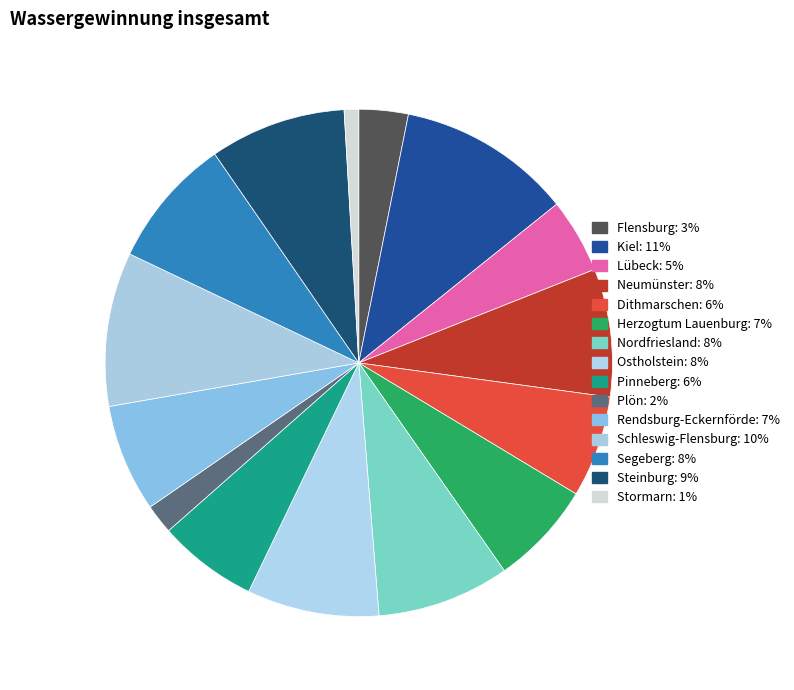

Between Schleswig-Flensburg and Plön, which is larger?

Schleswig-Flensburg